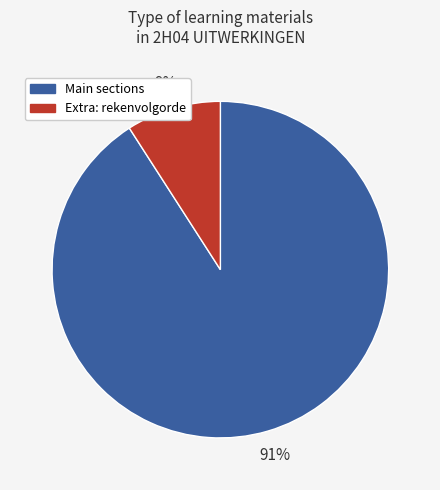

Between Extra: rekenvolgorde and Main sections, which is larger?

Main sections